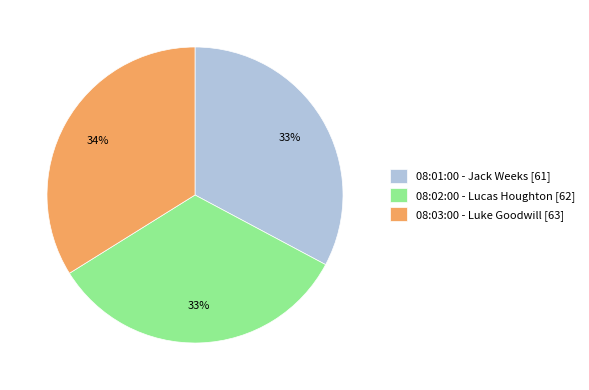

The 08:03:00 - Luke Goodwill [63] slice represents 34% of the pie. True or false?

True